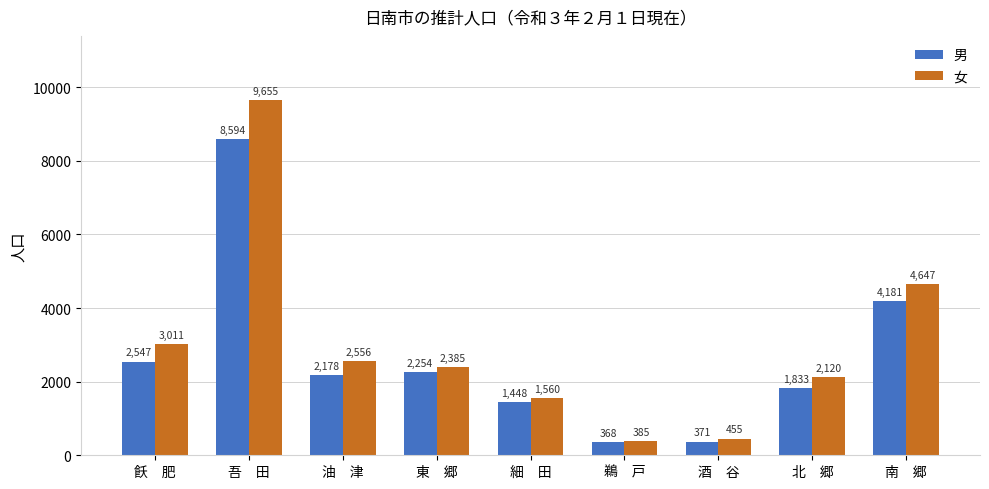

How many series are shown in this chart?

2